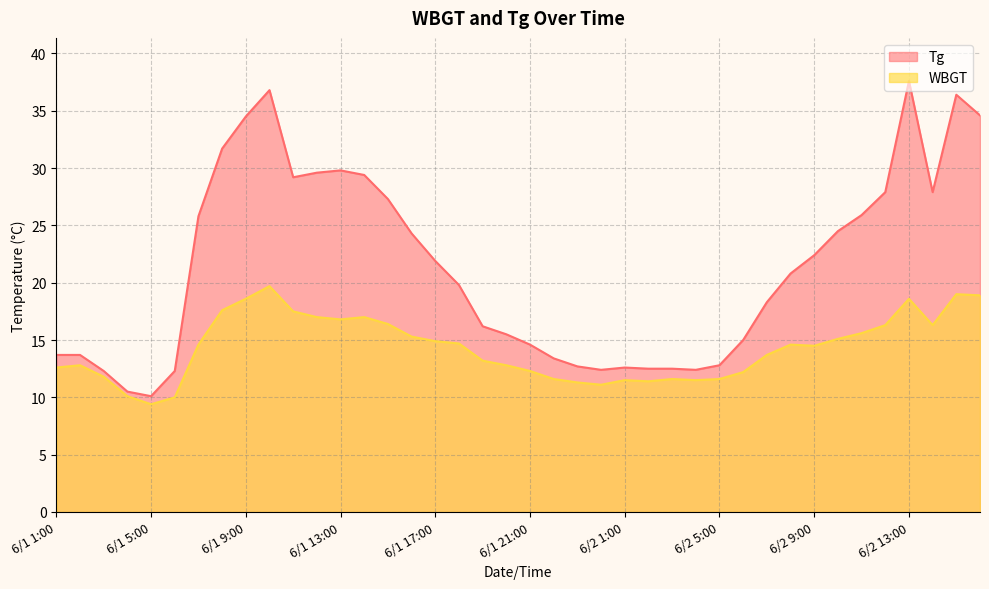

What is the total value across all series at 6/2 4:00?

23.9